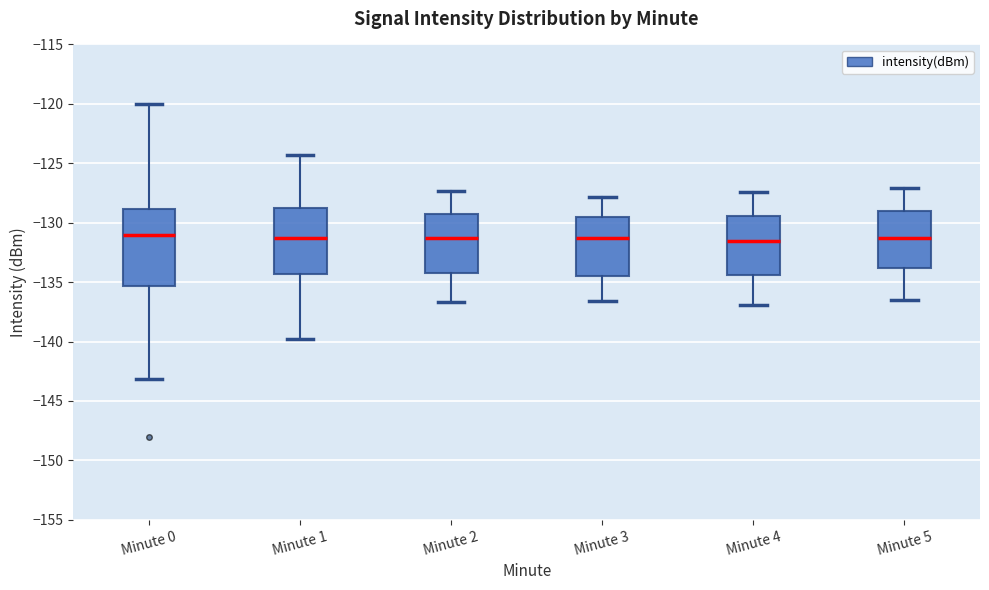

Reading left to right, transcribe this box plot: for each box, give where its median line is, the range the box spans, and where its two whiskers end, as read against the y-axis. The values are not printed on the chart, so give them approximately, as read against the axis.

Minute 0: median -131.0, box -135.5 to -129.0, whiskers -143.0 to -120.0
Minute 1: median -131.5, box -134.5 to -129.0, whiskers -140.0 to -124.5
Minute 2: median -131.5, box -134.0 to -129.5, whiskers -136.5 to -127.5
Minute 3: median -131.5, box -134.5 to -129.5, whiskers -136.5 to -128.0
Minute 4: median -131.5, box -134.5 to -129.5, whiskers -137.0 to -127.5
Minute 5: median -131.5, box -134.0 to -129.0, whiskers -136.5 to -127.0